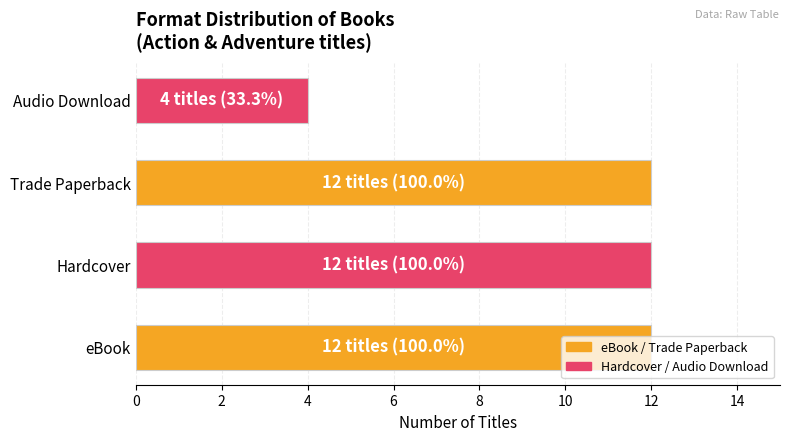

The value at Trade Paperback is 16. True or false?

False